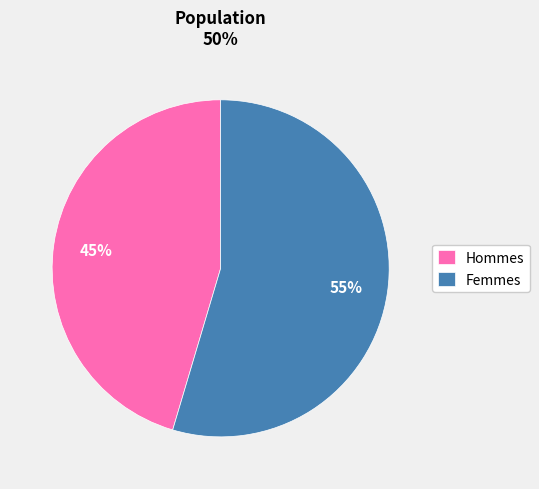

To the nearest percent, what is the average slice percentage?

50%